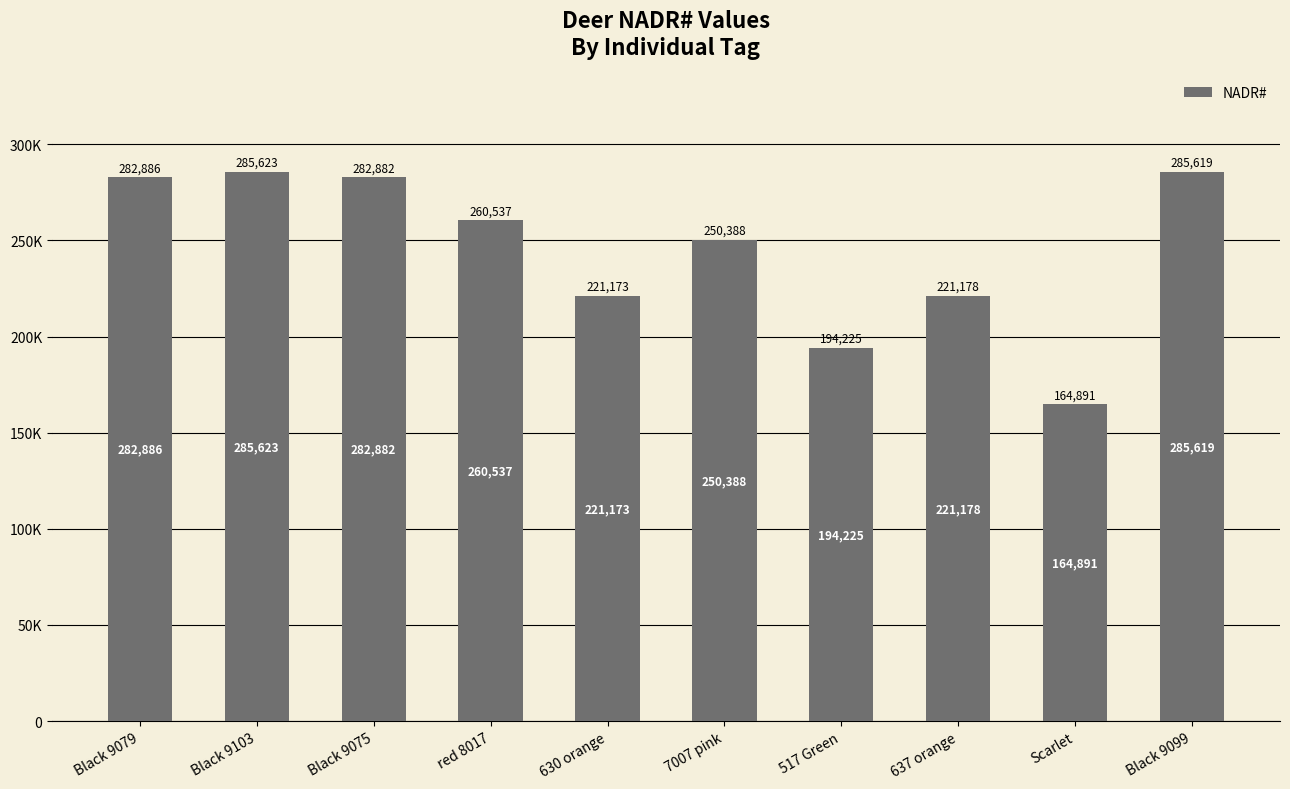

Are the bars horizontal?

No